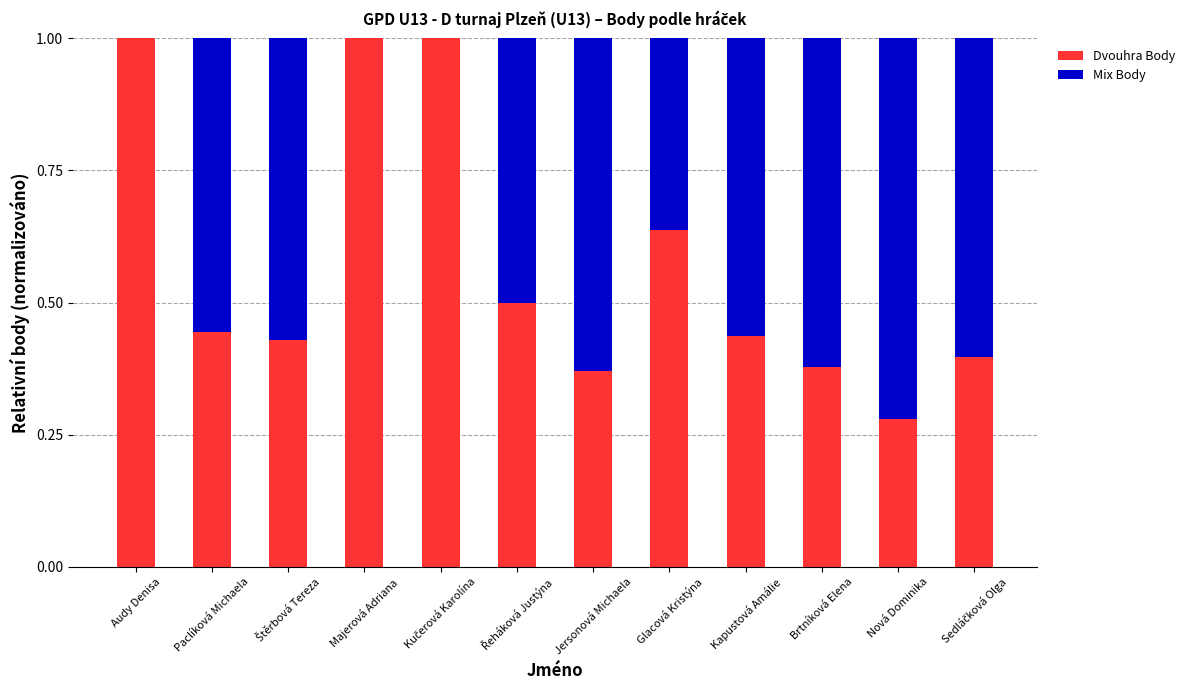

What is the sum of all Dvouhra Body values?

6.9